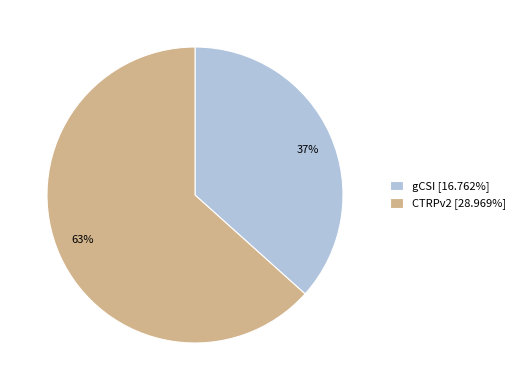

Which has a higher value, gCSI or CTRPv2?

CTRPv2